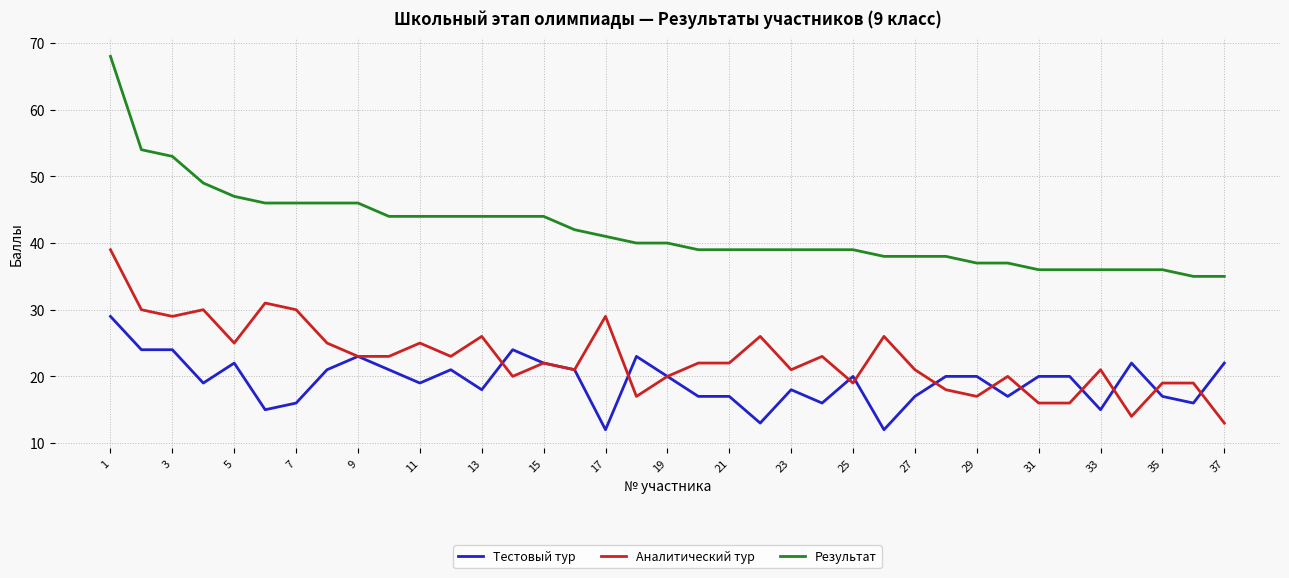

Which series has the largest range (max minus min)?

Результат